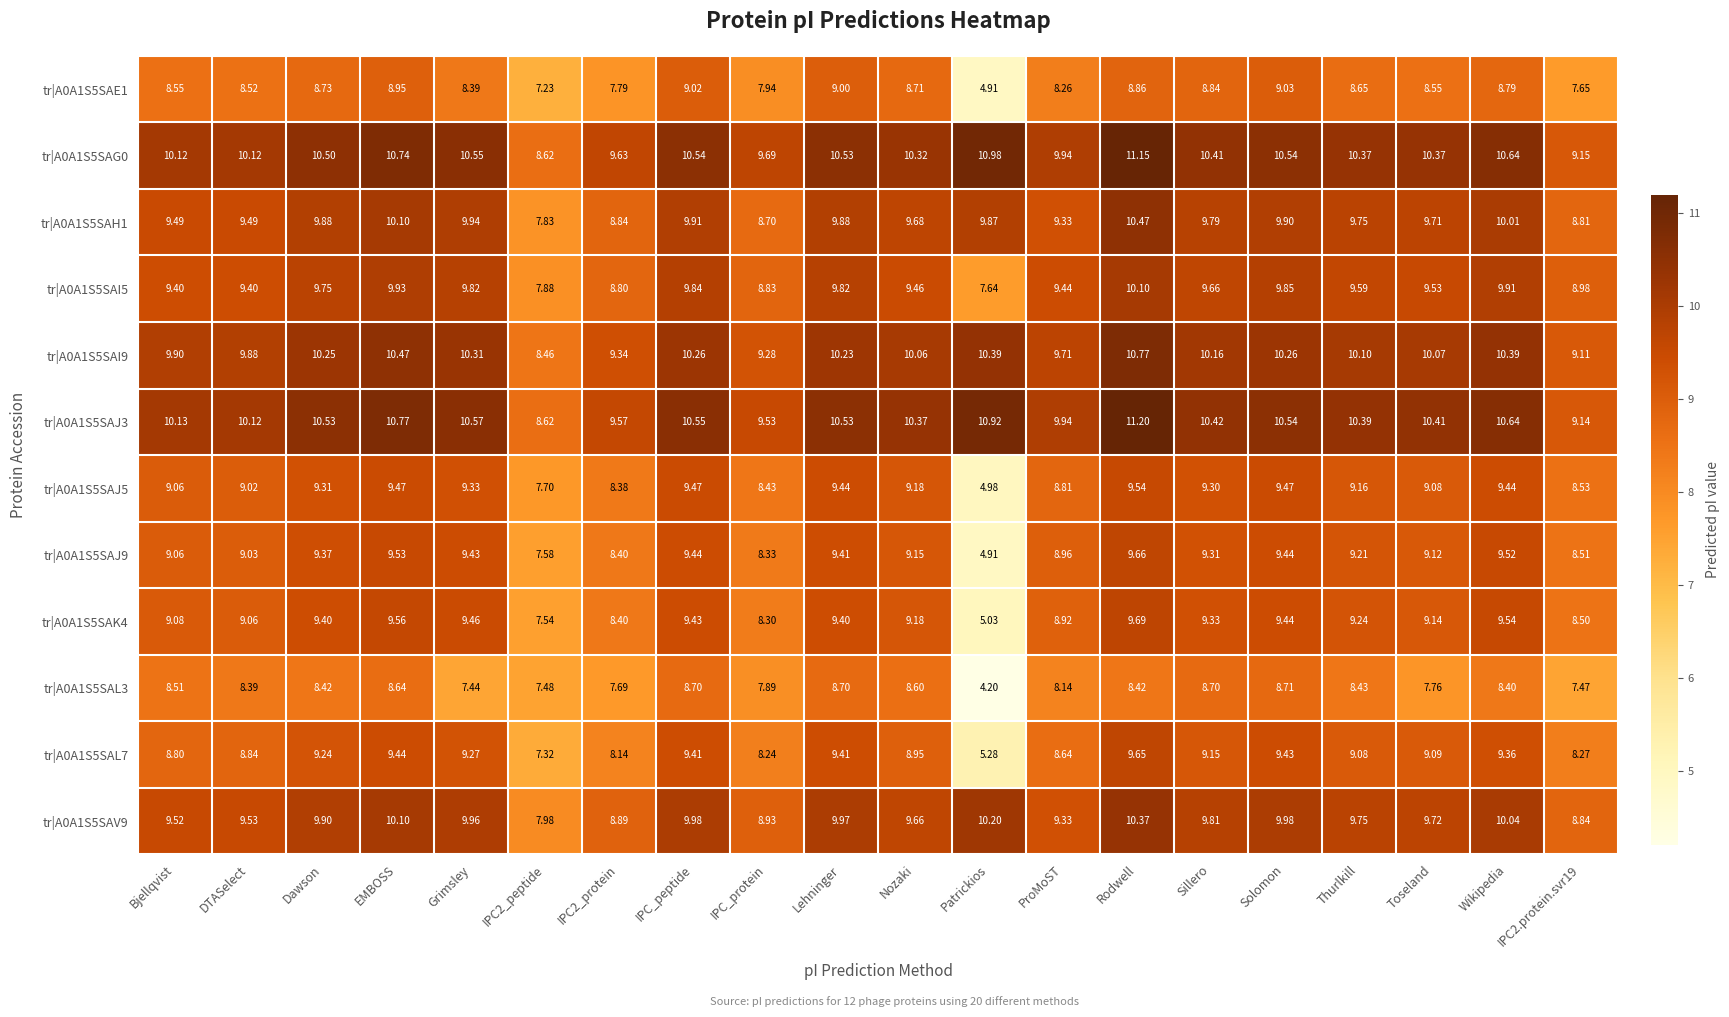

At which label does tr|A0A1S5SAE1 first exceed 8?

Bjellqvist